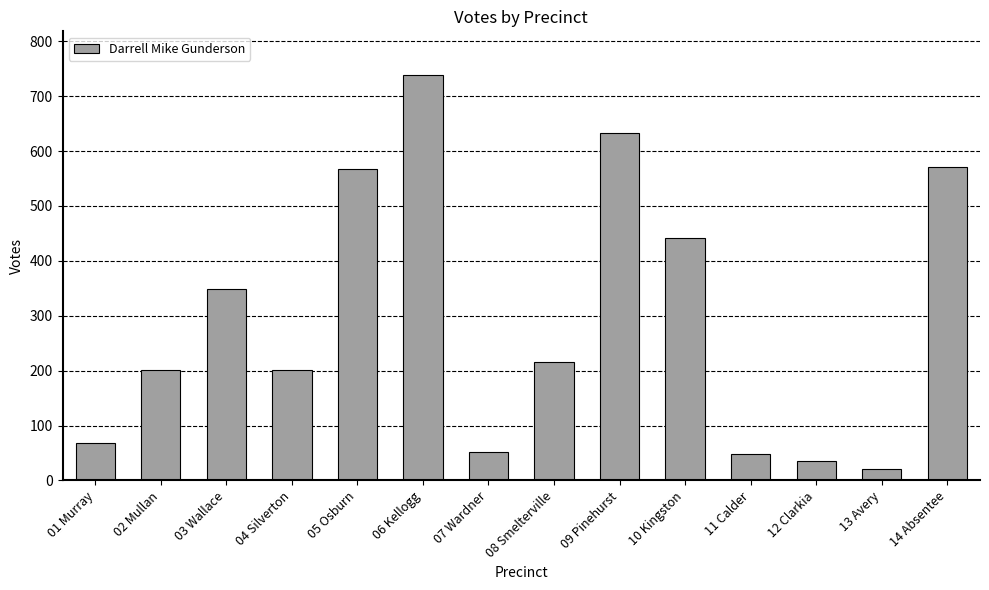

What is the sum of the values at 08 Smelterville and 13 Avery?

235